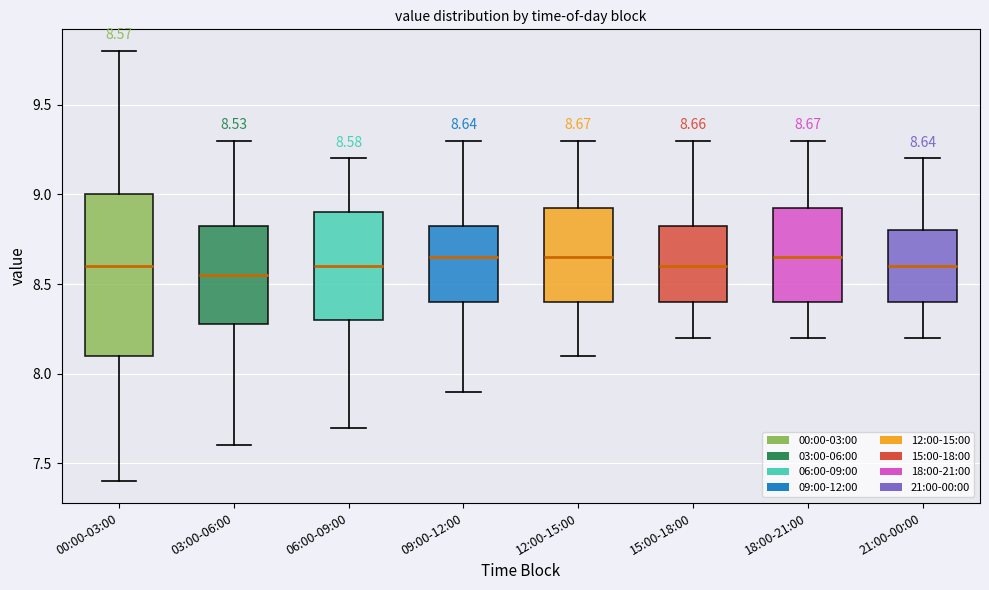

Comparing the boxes themselves (not the whiskers), which one is the tallest?

00:00-03:00